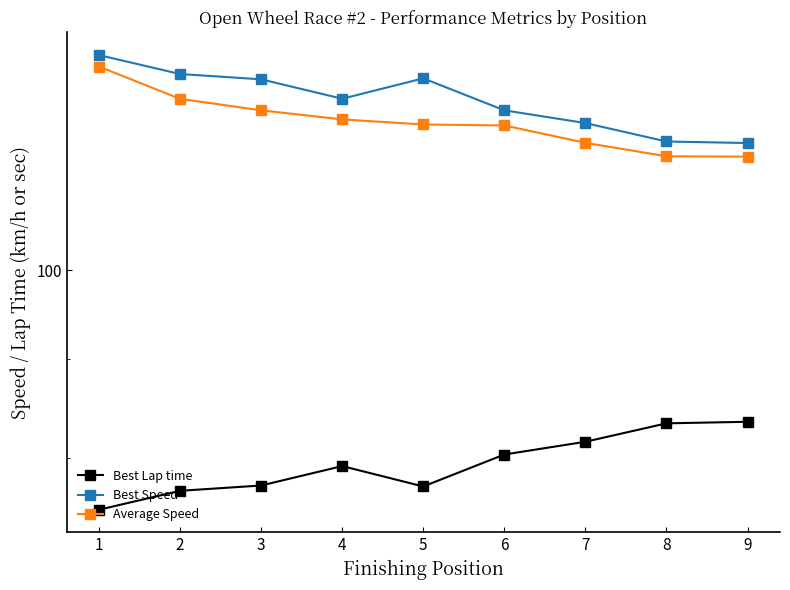

True or false: Best Speed and Average Speed cross at least once.

False